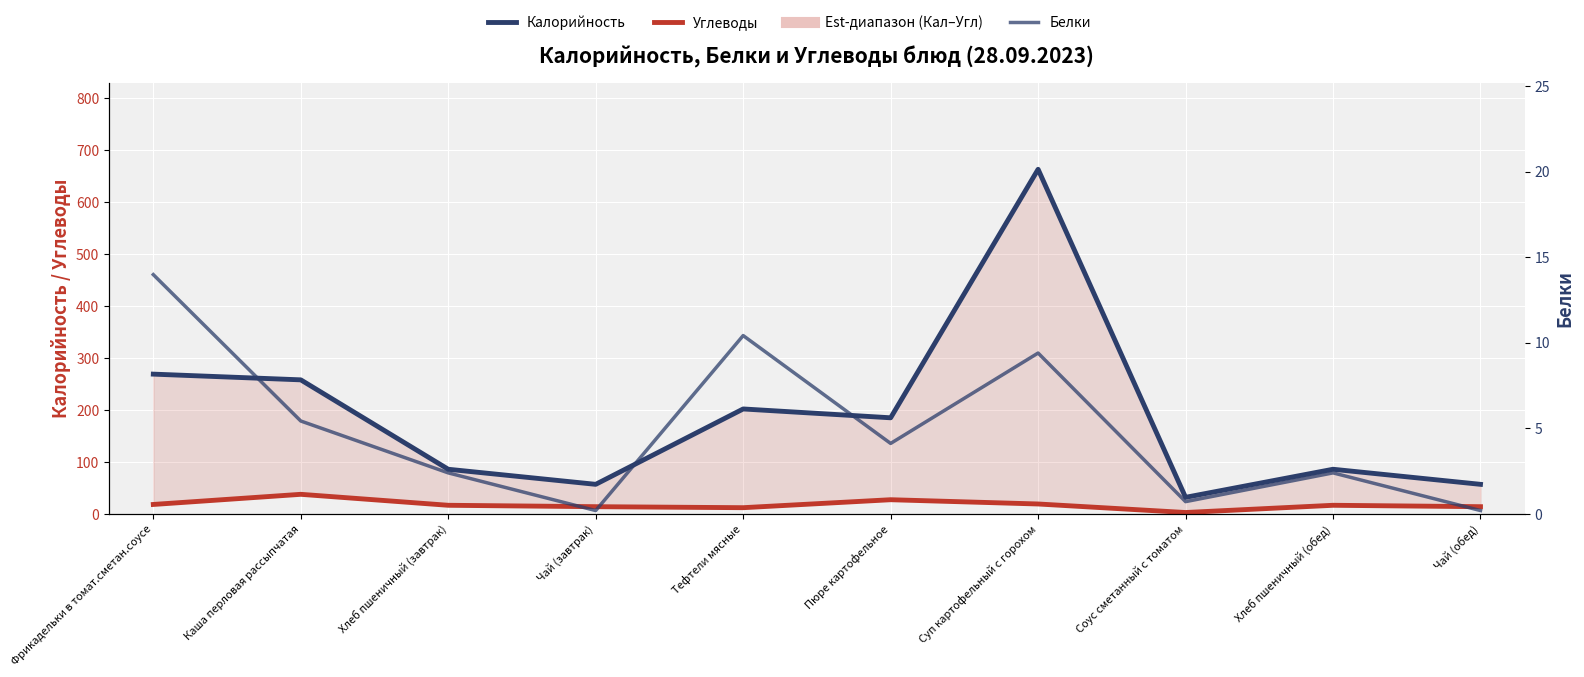

List the series in order of their peak value, lowest first.

Белки, Углеводы, Калорийность